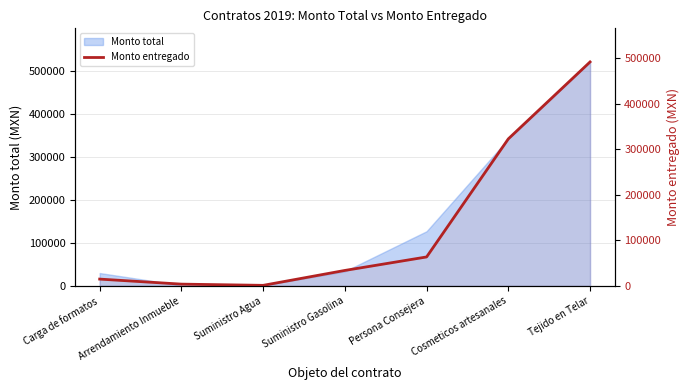

At which category does the chart reach its minimum across all series?

Suministro Agua